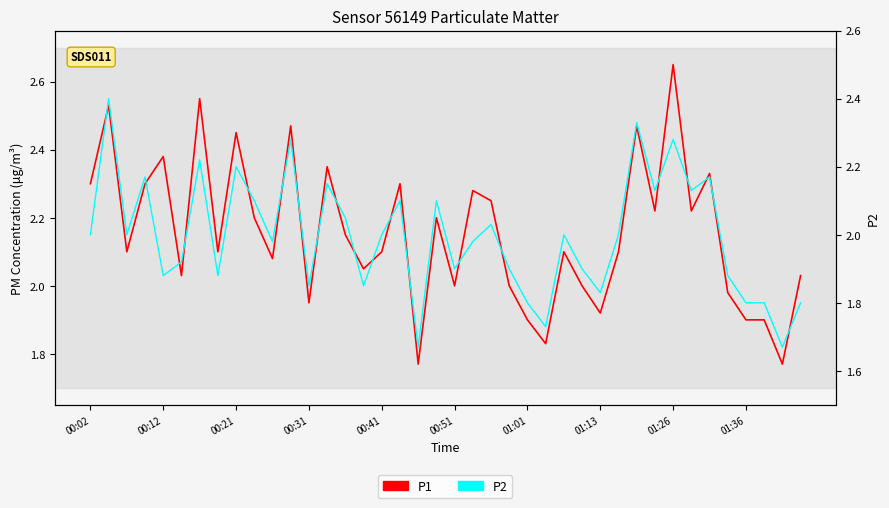

What is the label of the 9th point from the left?

00:21